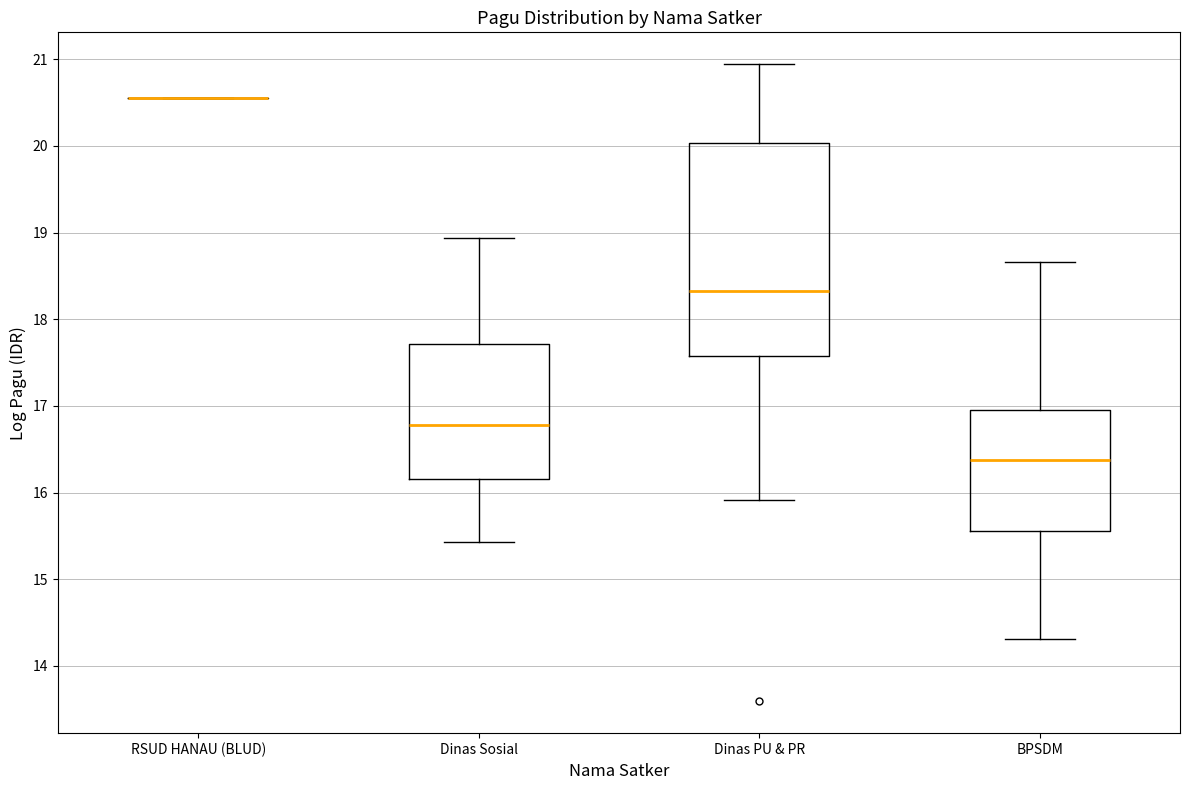

Reading left to right, read every box against the y-axis: the position of its median line, the range the box covers, and the ends of its whiskers. The values are not printed on the chart, so give them approximately, as read against the axis.

RSUD HANAU (BLUD): box collapsed to a line at 20.6, whiskers 20.6 to 20.6
Dinas Sosial: median 16.8, box 16.2 to 17.7, whiskers 15.4 to 18.9
Dinas PU & PR: median 18.3, box 17.6 to 20.0, whiskers 15.9 to 20.9
BPSDM: median 16.4, box 15.6 to 17.0, whiskers 14.3 to 18.7